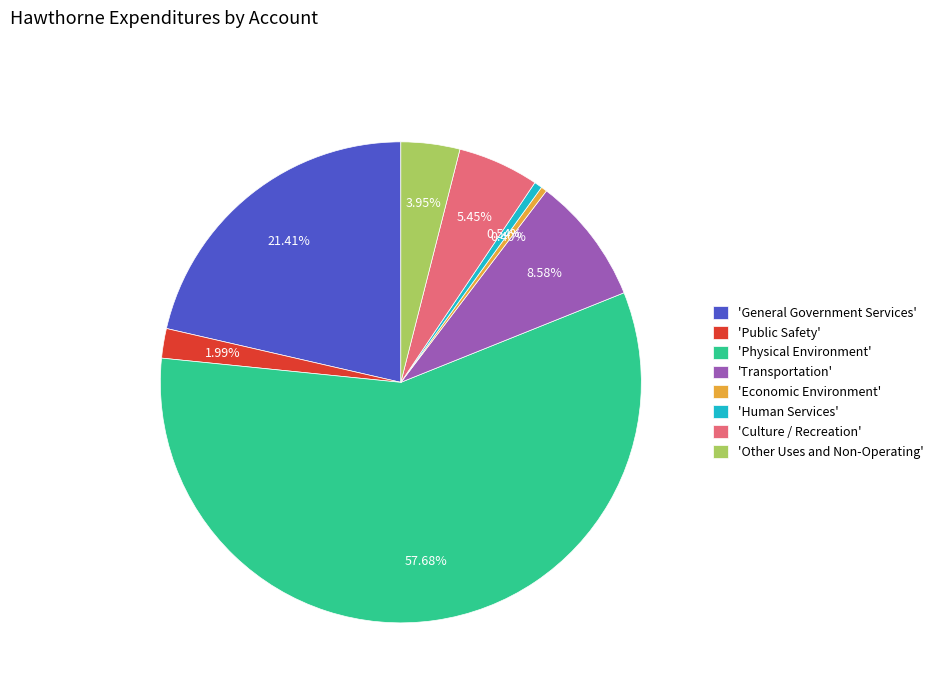

Between 'Transportation' and 'Human Services', which is larger?

'Transportation'